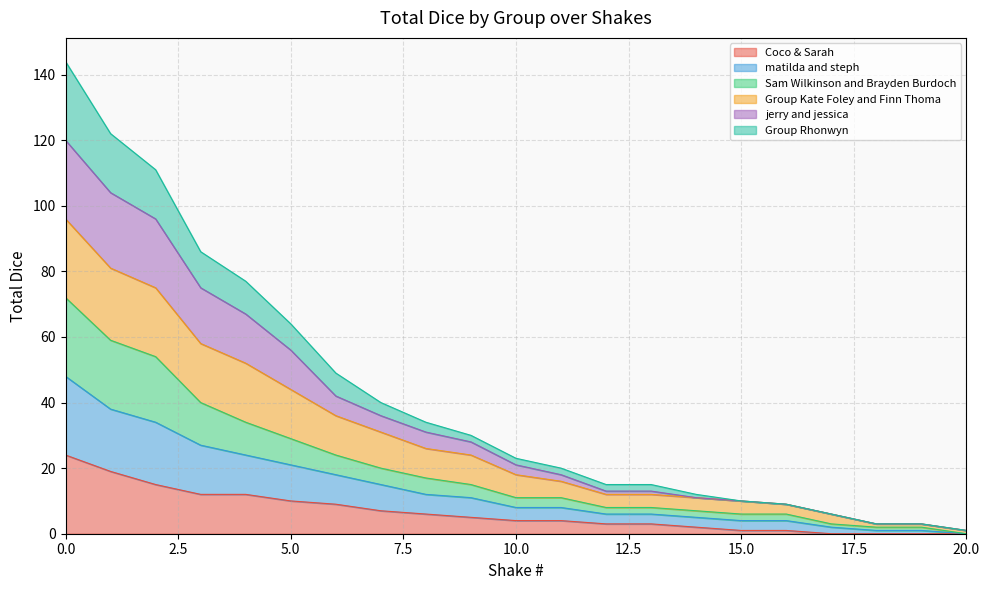

What are all the series names shown in the legend?

Coco & Sarah, matilda and steph, Sam Wilkinson and Brayden Burdoch, Group Kate Foley and Finn Thoma, jerry and jessica, Group Rhonwyn